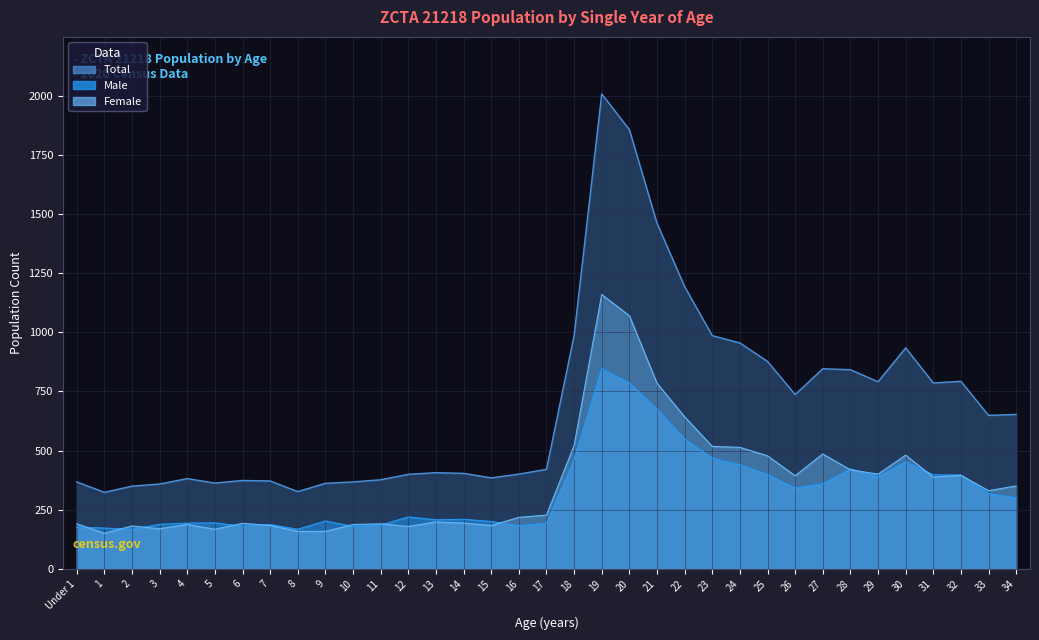

Which series has the largest total across all categories?

Total